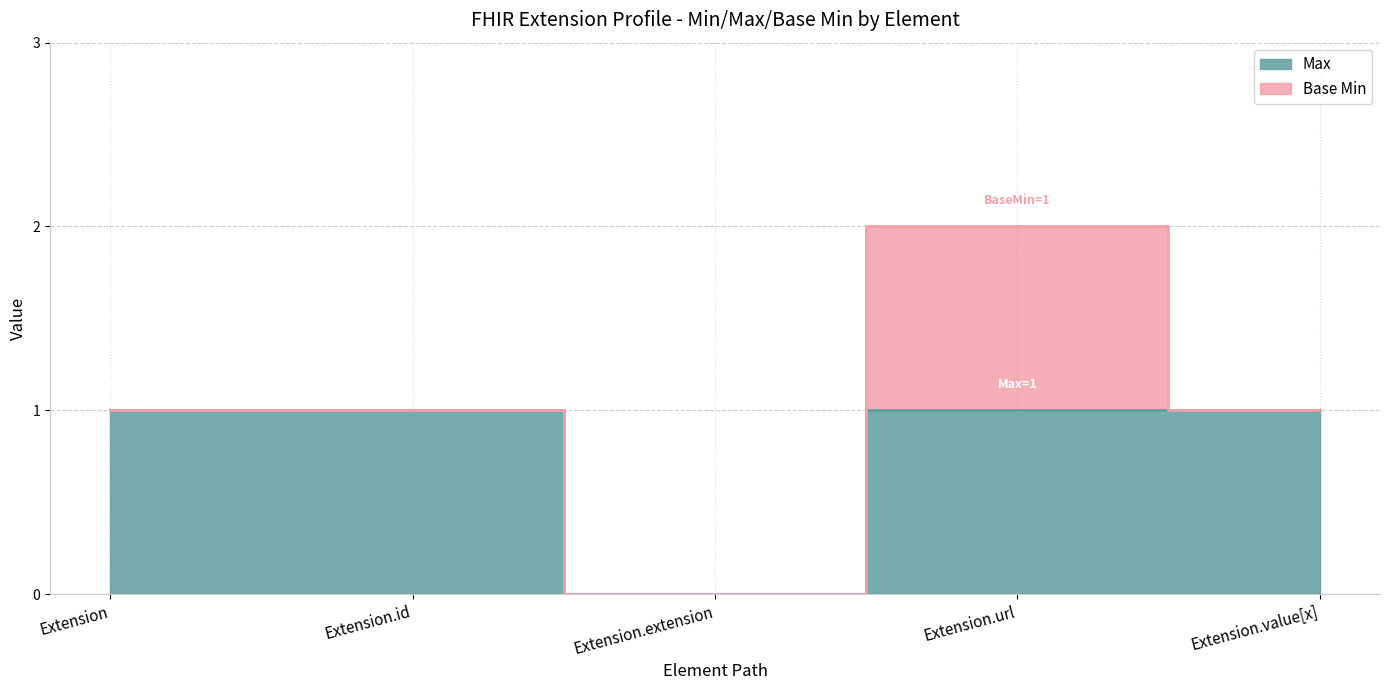

How many values are below 1?

1